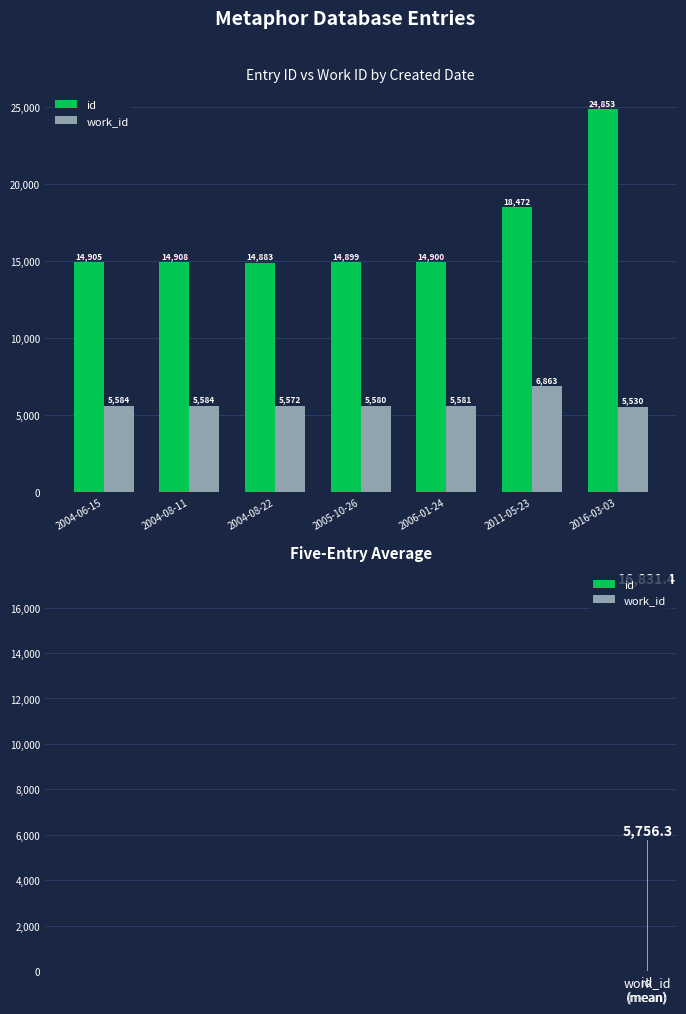

Between 2004-08-11 and 2004-06-15, which is larger?

2004-08-11